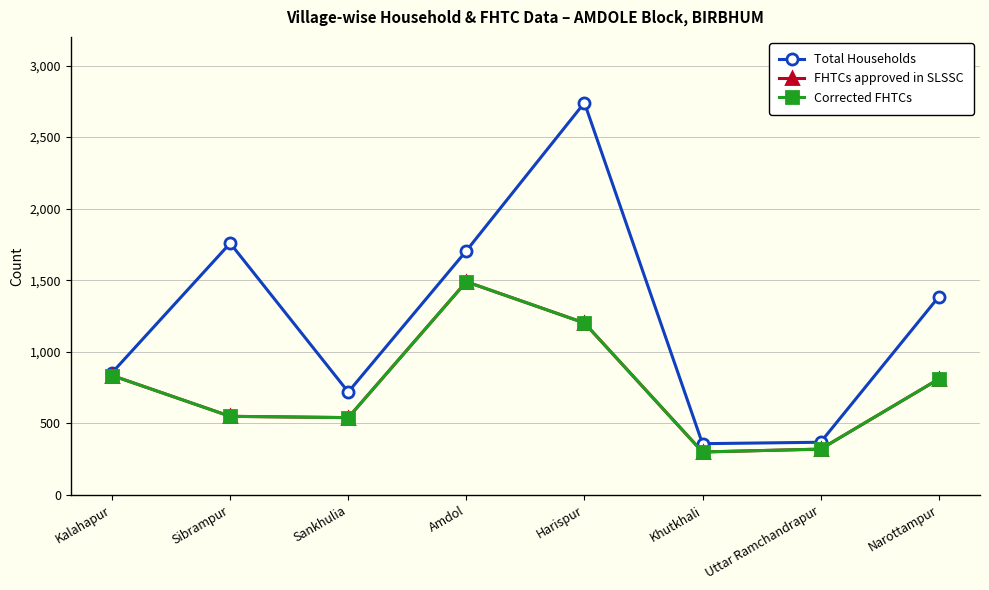

Does the chart have visible grid lines?

Yes